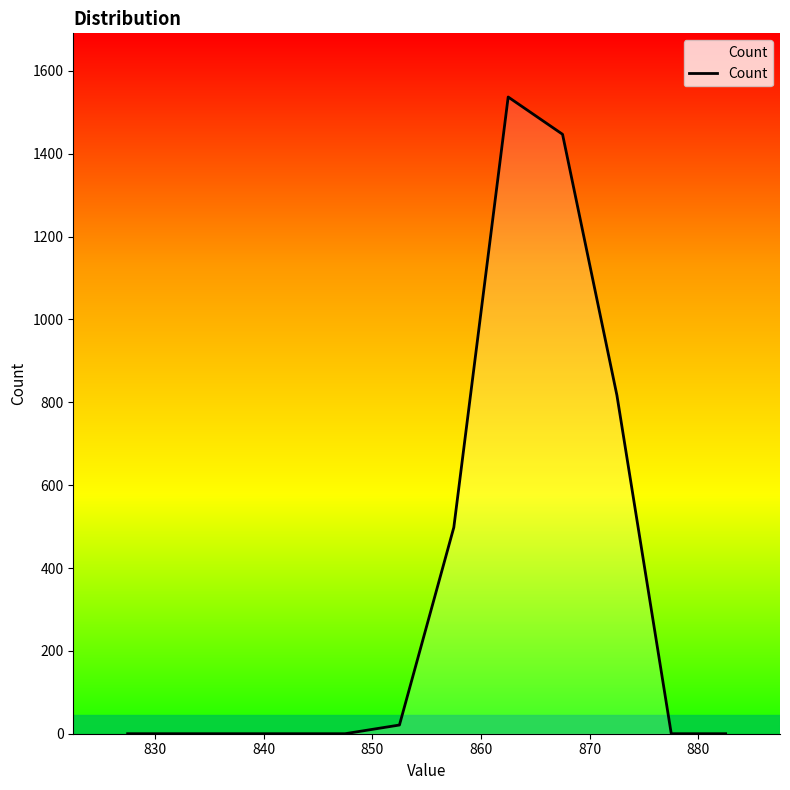

What is the difference between the maximum and minimum values?

1537